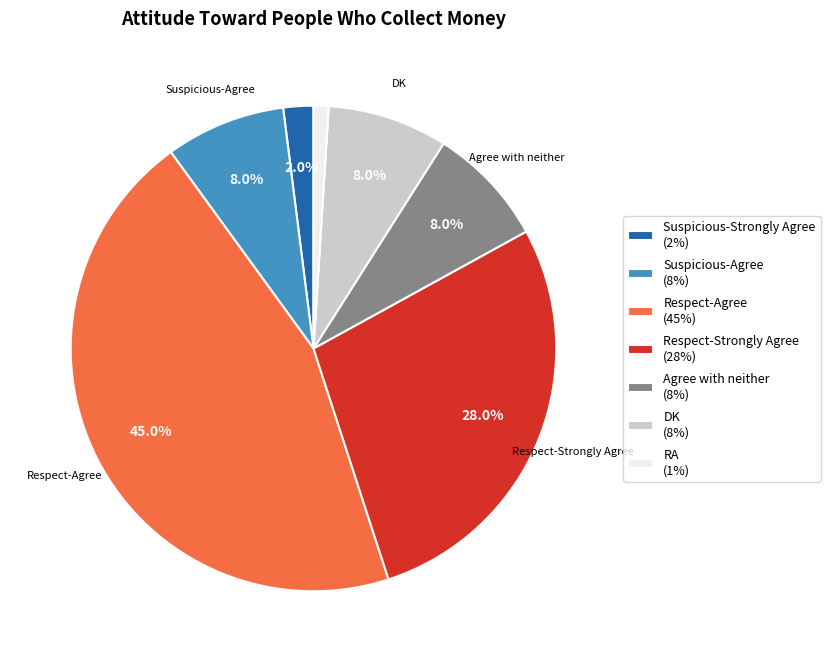

To the nearest percent, what is the difference between the DK and Respect-Agree slice percentages?

37%